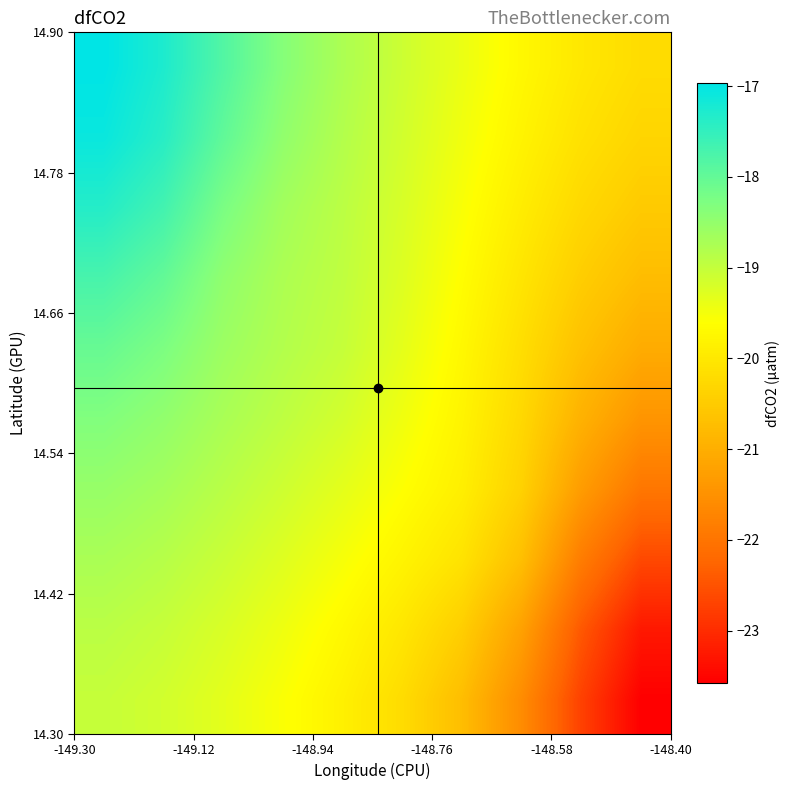

What is the maximum value shown in the chart?

-17.0